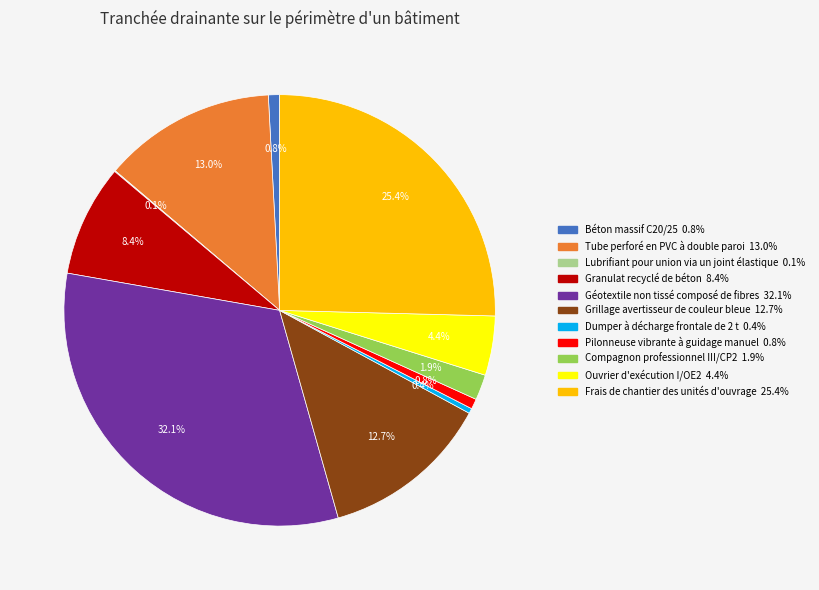

Which slice is the largest?

Géotextile non tissé composé de fibres